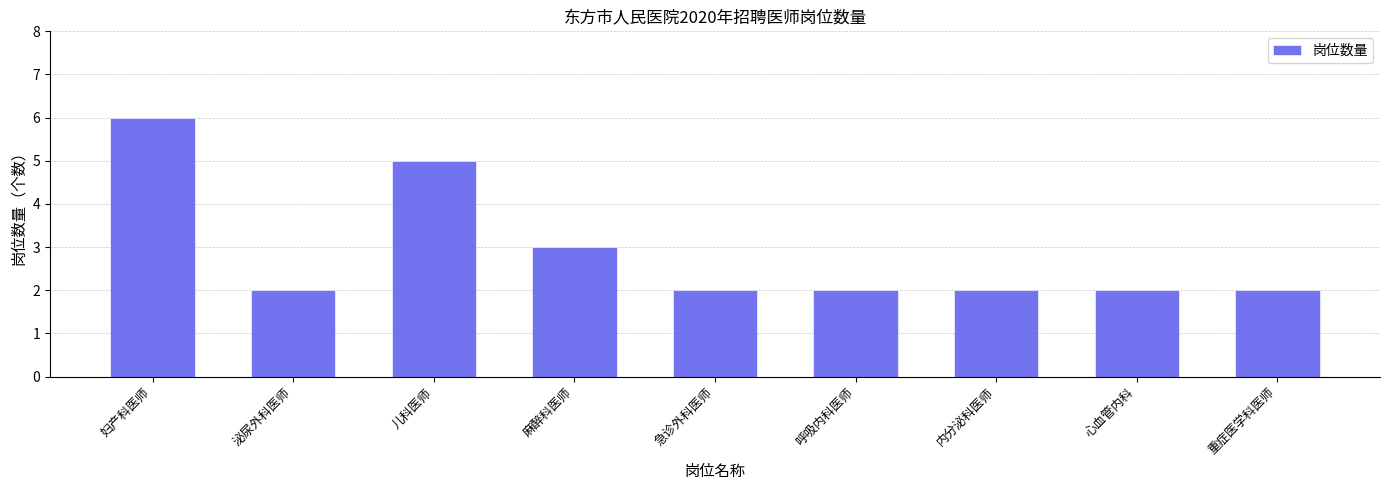

Approximately how many times larger is the value at 心血管内科 compared to 内分泌科医师?

1.0